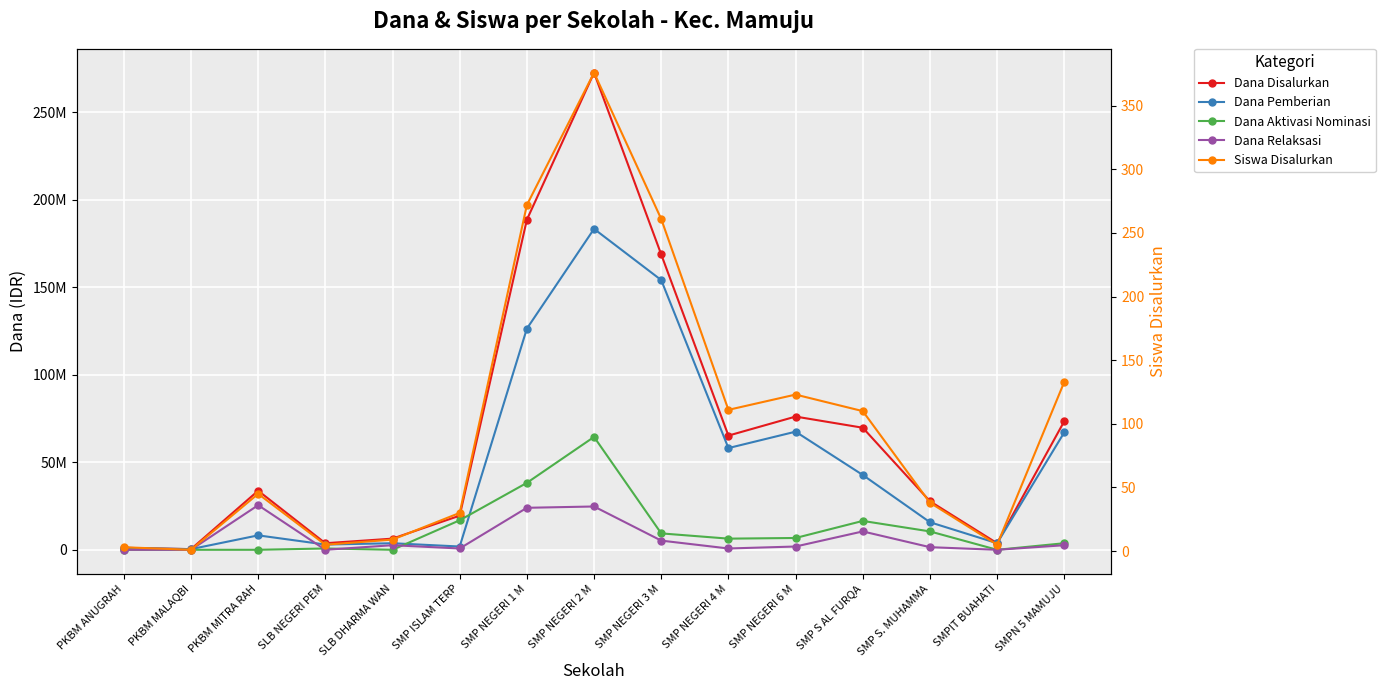

What position from the right is SMP NEGERI 4 M?

6